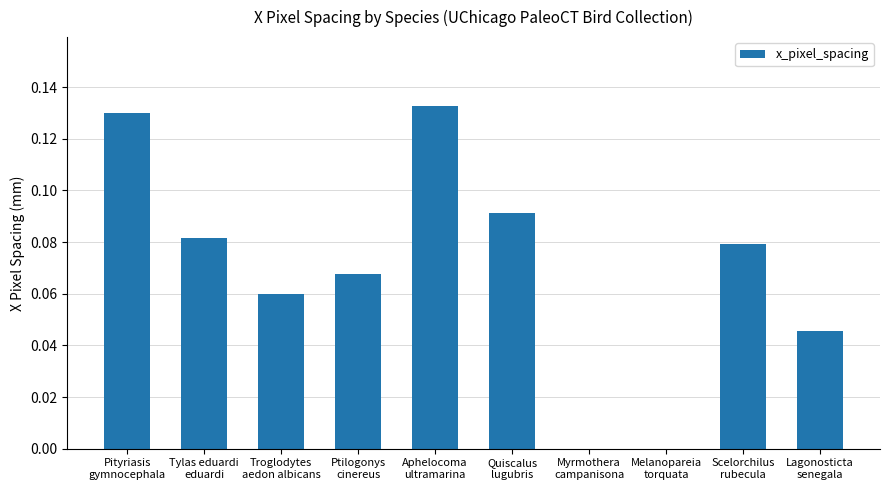

What is the sum of all values?

0.7